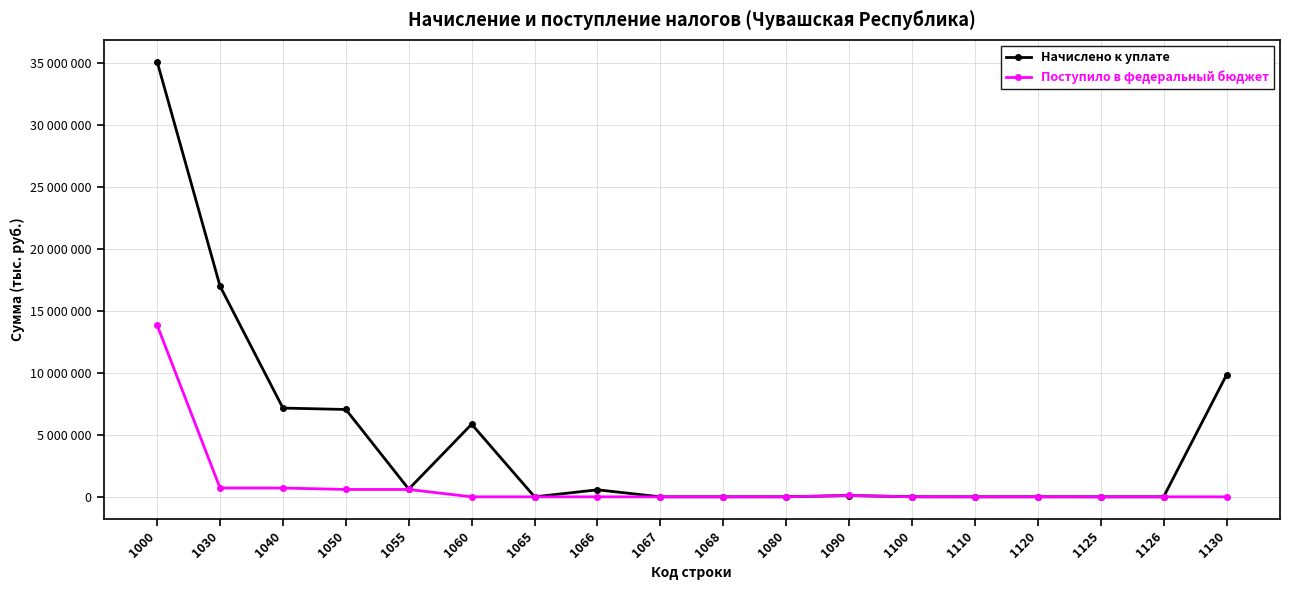

In Поступило в федеральный бюджет, how many points are lower than both neighbors (excluding endpoints)?

2